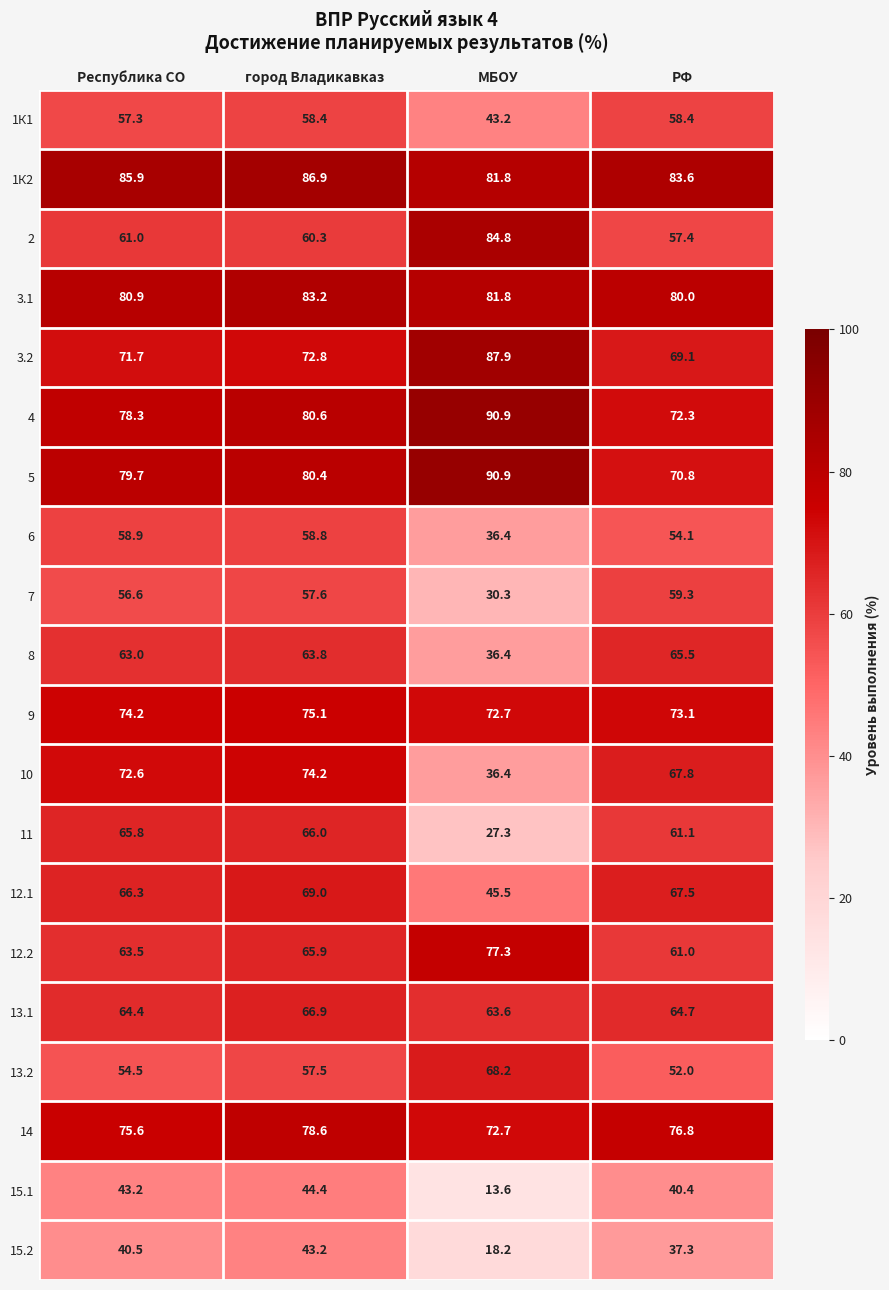

True or false: 10 has a value of 125.1 at Республика СО.

False